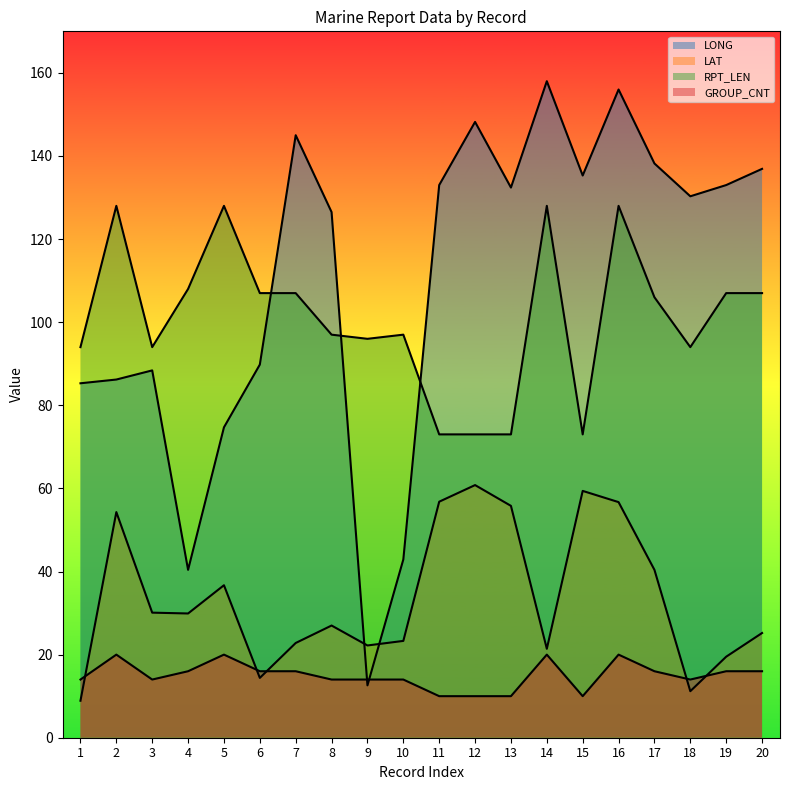

What is the total value across all series at 5?

259.4